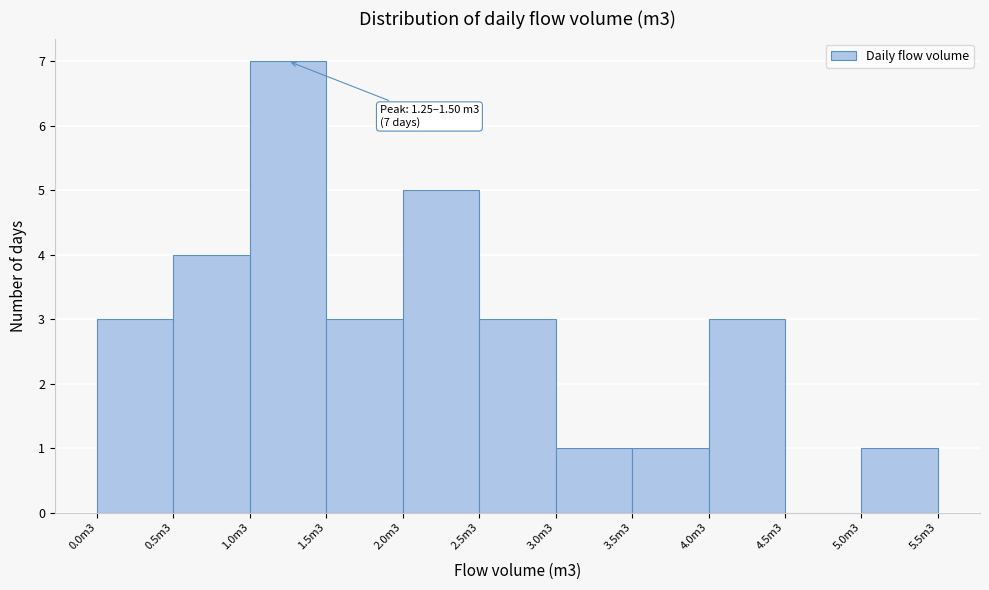

Reading left to right, extract all data points from this chart.

0.0m3=3	0.5m3=4	1.0m3=7	1.5m3=3	2.0m3=5	2.5m3=3	3.0m3=1	3.5m3=1	4.0m3=3	4.5m3=0	5.0m3=1